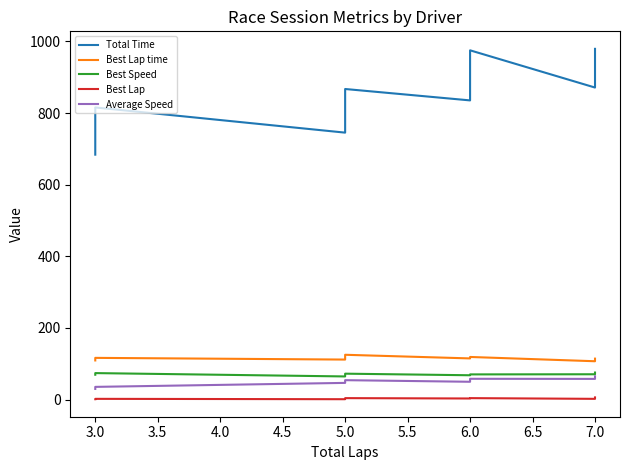

What is the smallest value displayed?

1.0